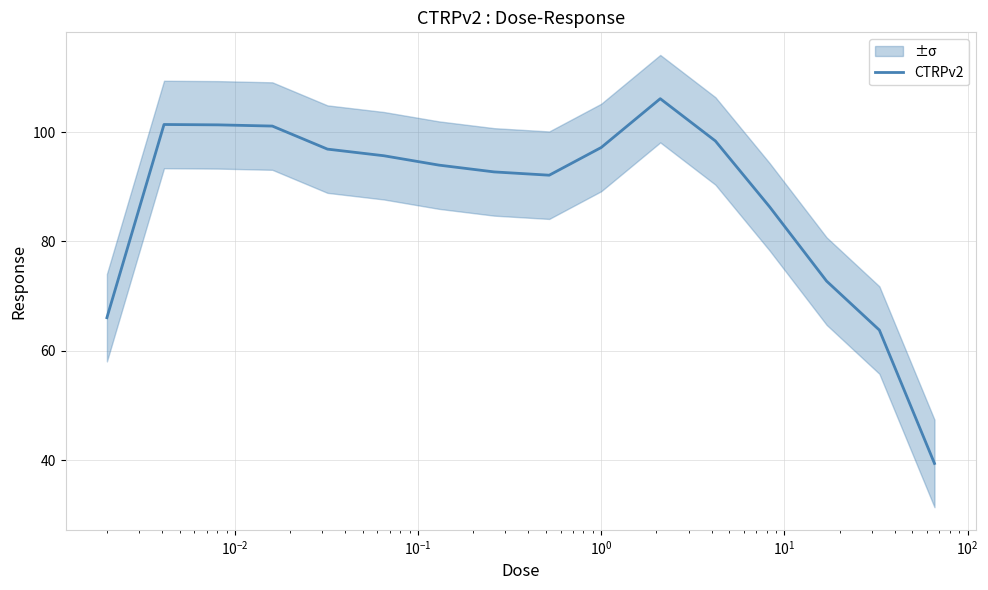

What is the maximum value for CTRPv2?

106.1